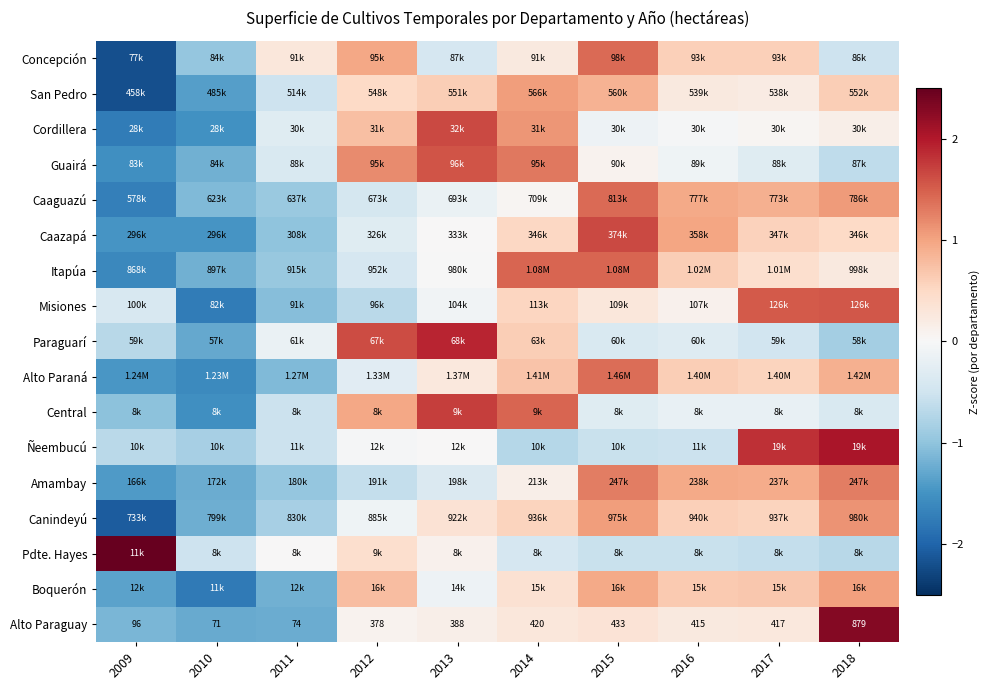

List the labels in order of Central value, largest first.

2013, 2014, 2012, 2017, 2016, 2015, 2018, 2011, 2009, 2010